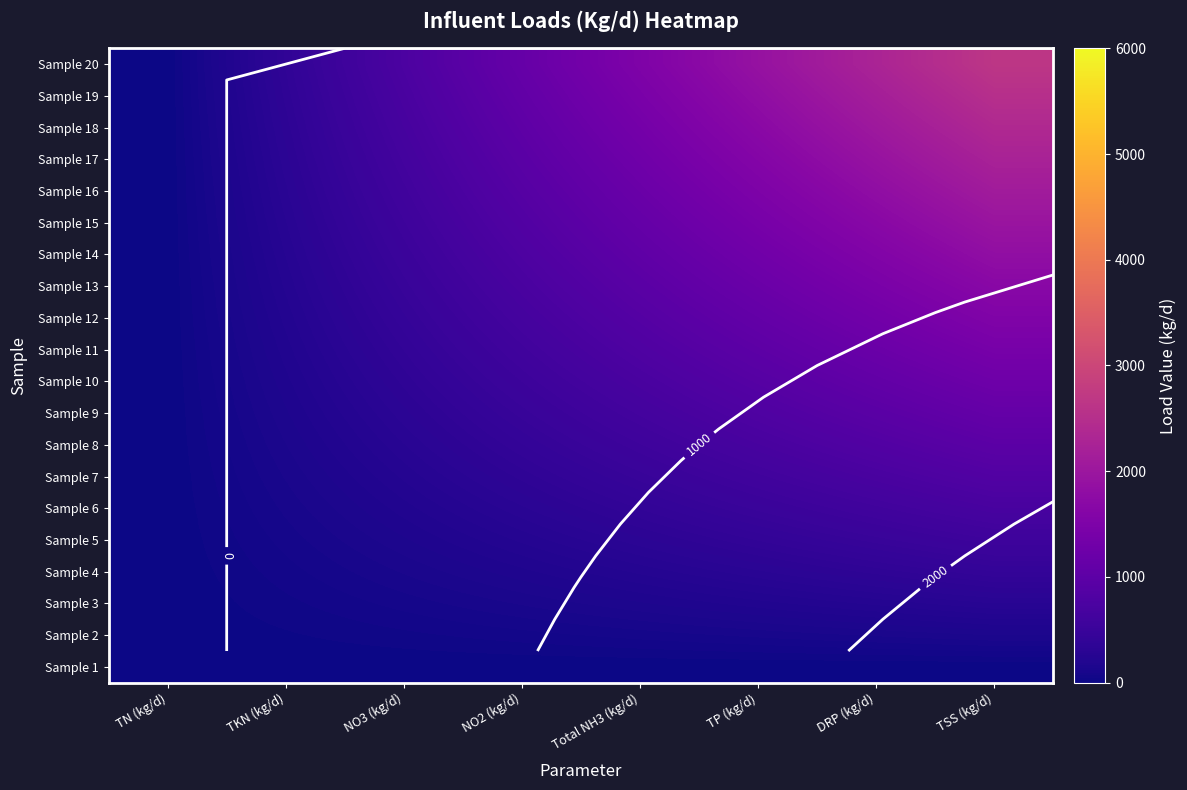

Which category has the lowest value across all series?

TN (kg/d)